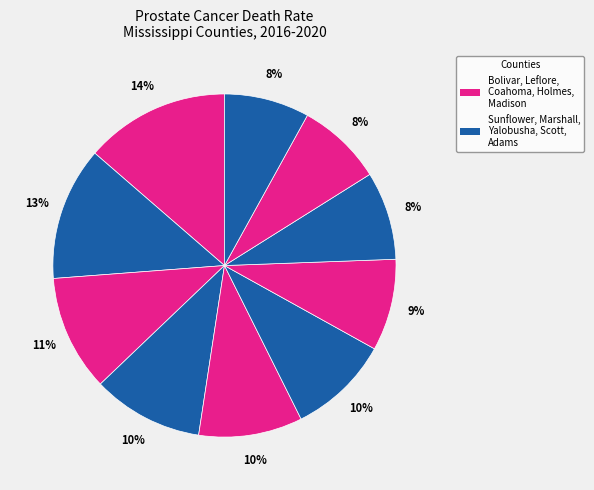

Which category has the biggest portion of the pie?

Bolivar County